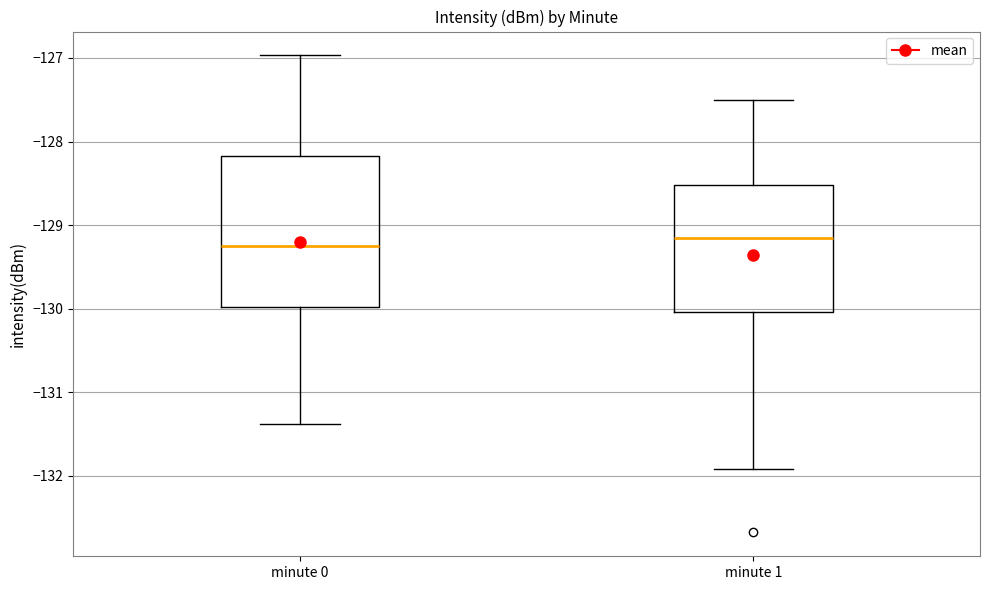

Where does the upper whisker of the box for minute 0 end on the y-axis? The values are not printed on the chart, so give them approximately, as read against the axis.

-127.0